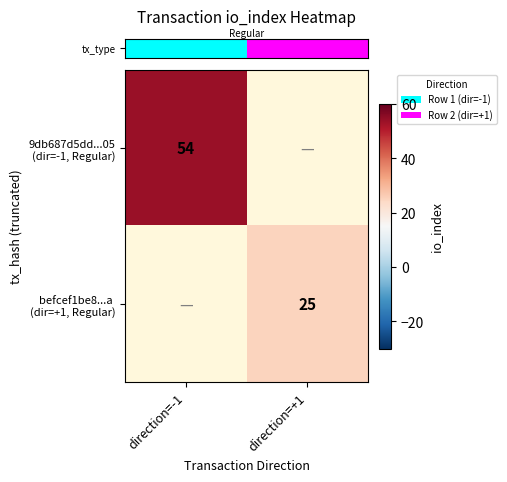

Which category has the lowest value in the row_0 series?

direction=-1